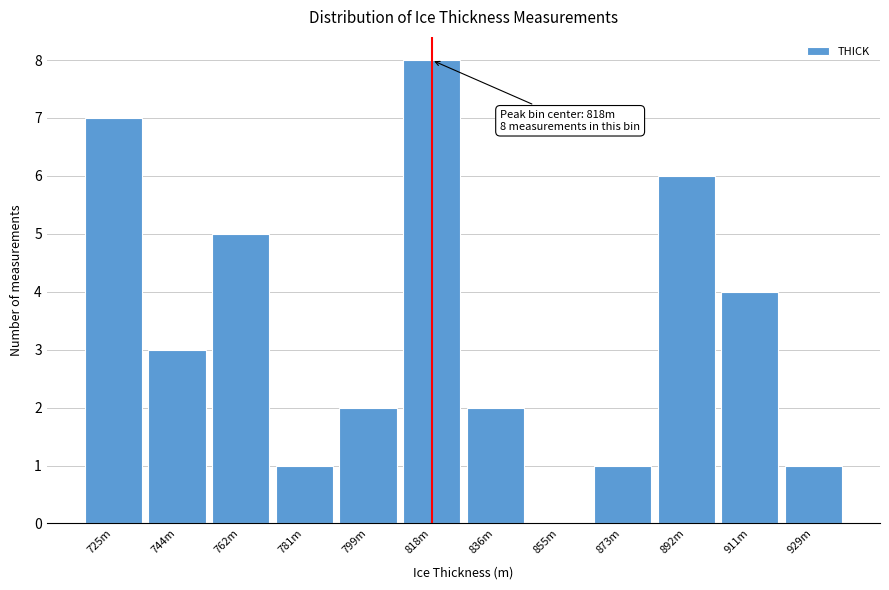

Reading left to right, list all the values displayed in this chart.

725m=7	744m=3	762m=5	781m=1	799m=2	818m=8	836m=2	855m=0	873m=1	892m=6	911m=4	929m=1